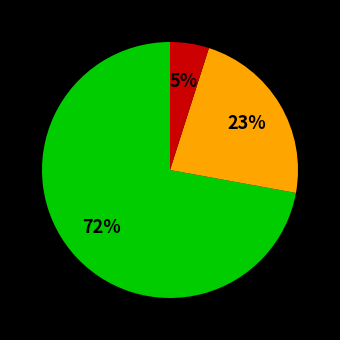

Is there a majority slice in this chart?

Yes